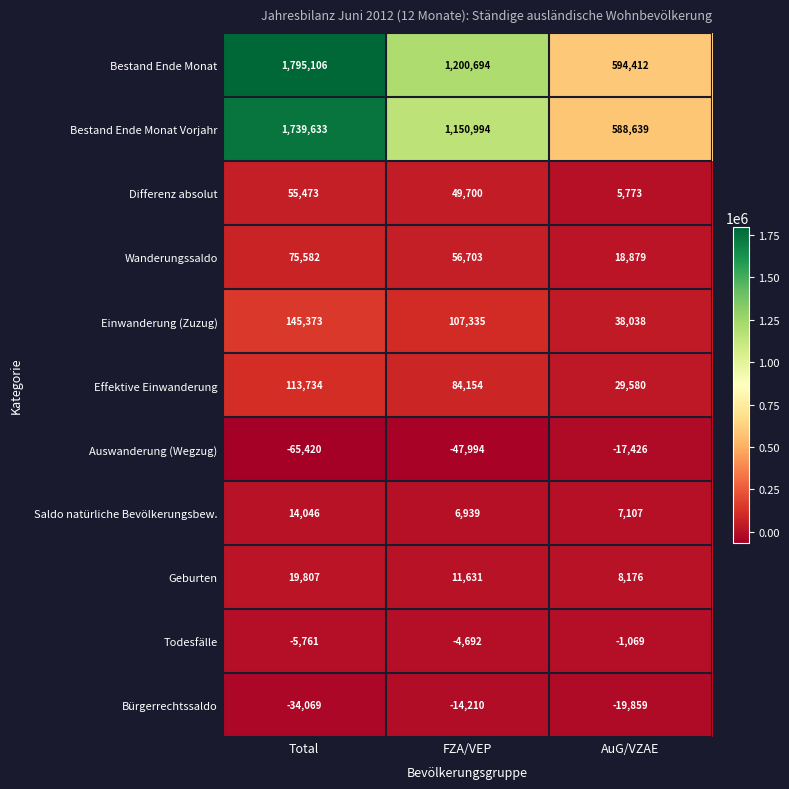

Is it true that Saldo natürliche Bevölkerungsbew. equals 3823 at AuG/VZAE?

False